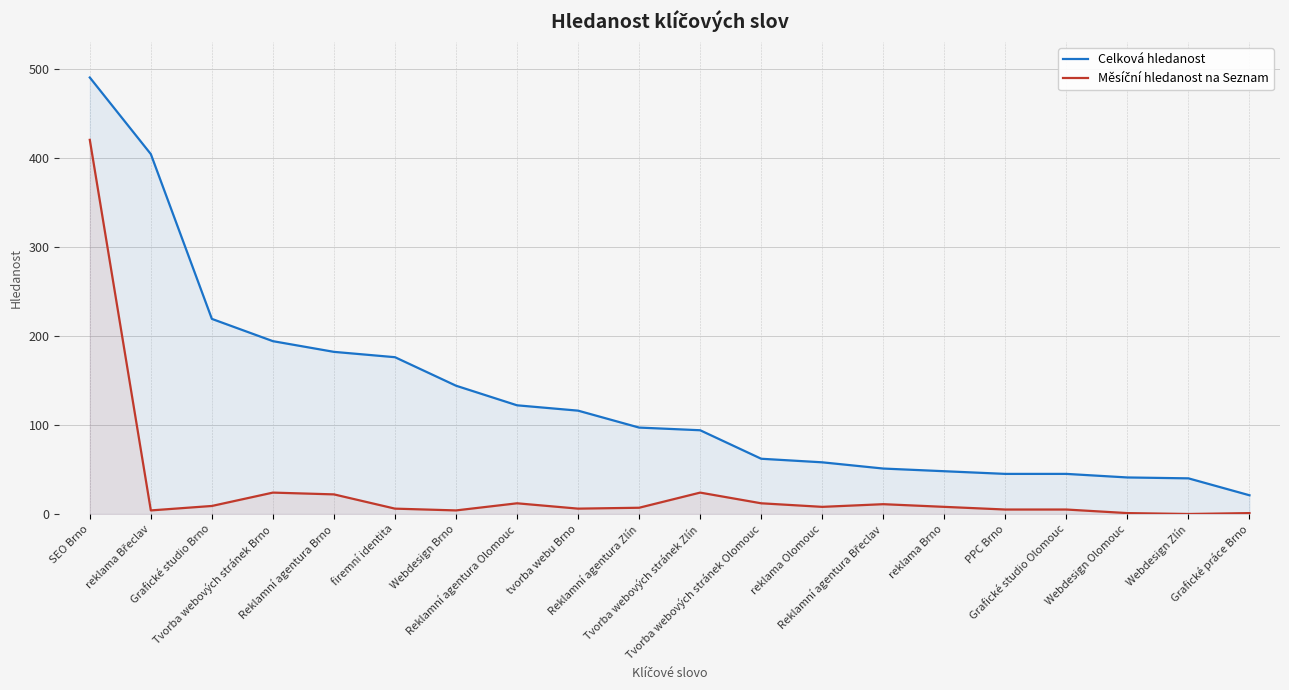

True or false: Měsíční hledanost na Seznam has a value of 1 at Webdesign Brno.

False